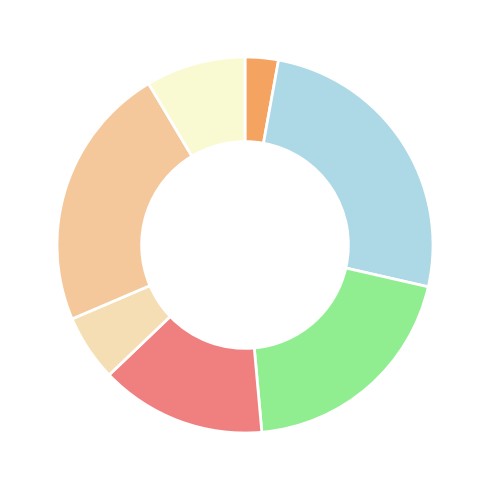

Count the number of slices in the pie.

7